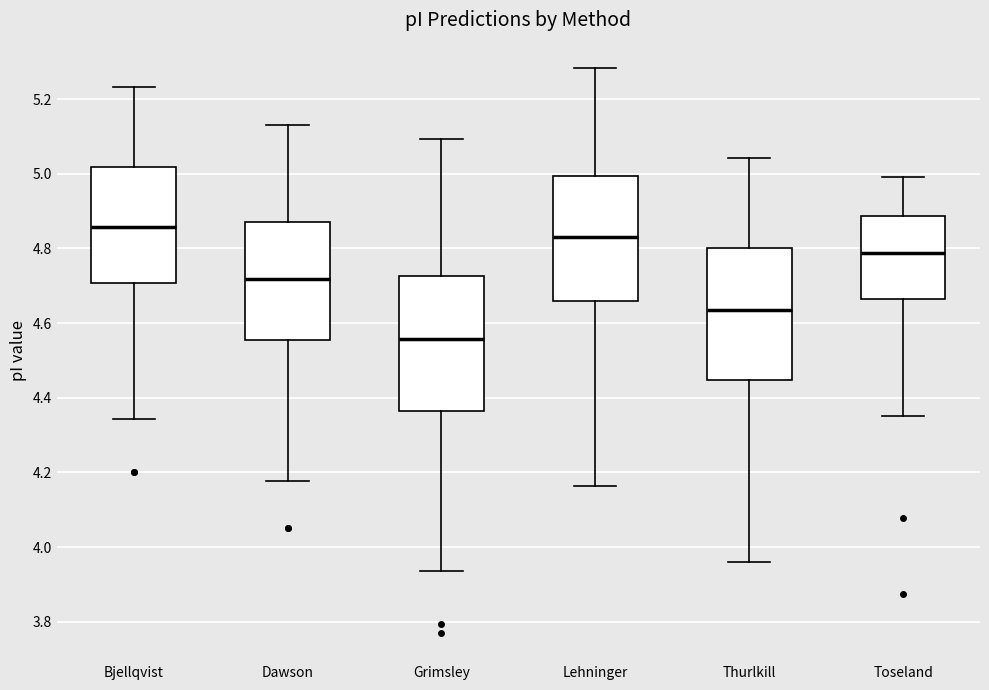

Reading left to right, transcribe this box plot: for each box, give where its median line is, the range the box spans, and where its two whiskers end, as read against the y-axis. The values are not printed on the chart, so give them approximately, as read against the axis.

Bjellqvist: median 4.86, box 4.70 to 5.02, whiskers 4.34 to 5.24
Dawson: median 4.72, box 4.56 to 4.86, whiskers 4.18 to 5.14
Grimsley: median 4.56, box 4.36 to 4.72, whiskers 3.94 to 5.10
Lehninger: median 4.84, box 4.66 to 5.00, whiskers 4.16 to 5.28
Thurlkill: median 4.64, box 4.44 to 4.80, whiskers 3.96 to 5.04
Toseland: median 4.78, box 4.66 to 4.88, whiskers 4.36 to 5.00